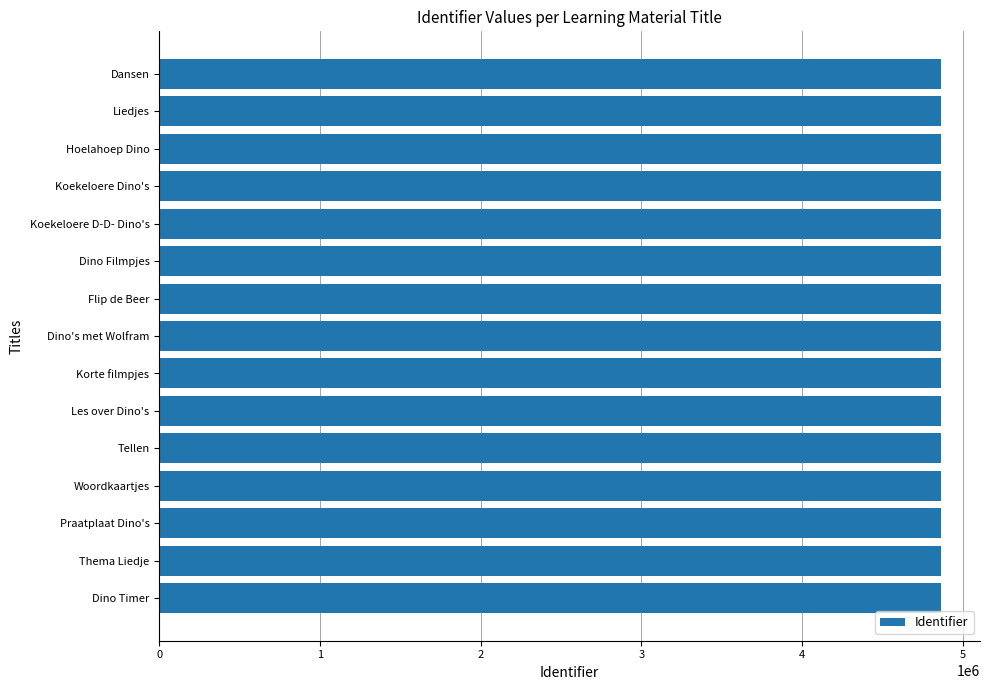

What is the ratio of the value at Tellen to the value at Dino Timer?

1.0